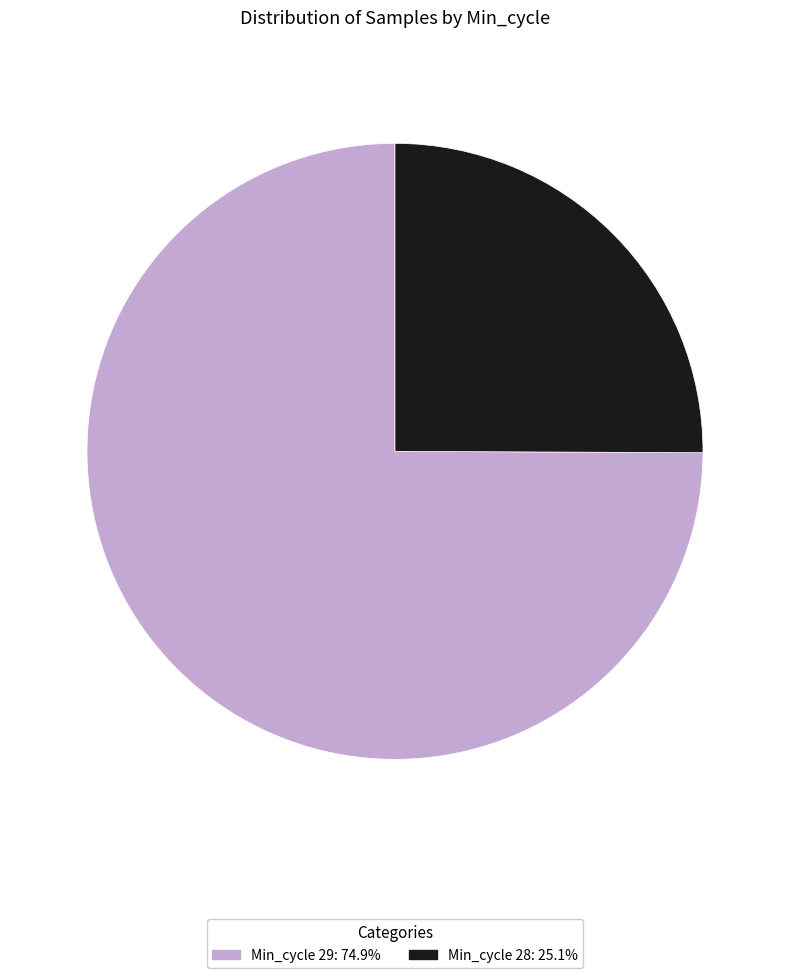

Is there a majority slice in this chart?

Yes